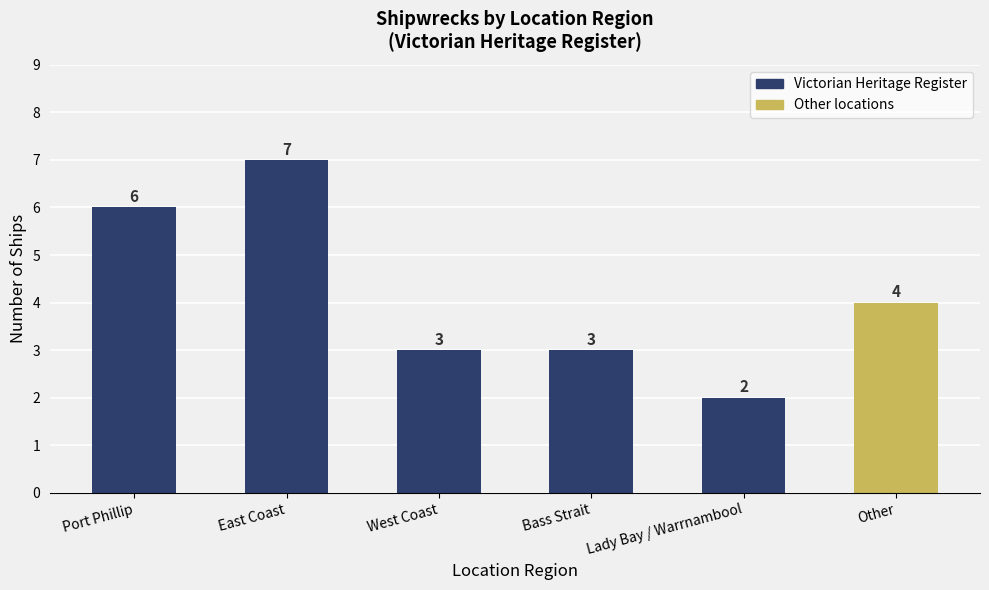

Where is the data nearest to the value 4?

Other